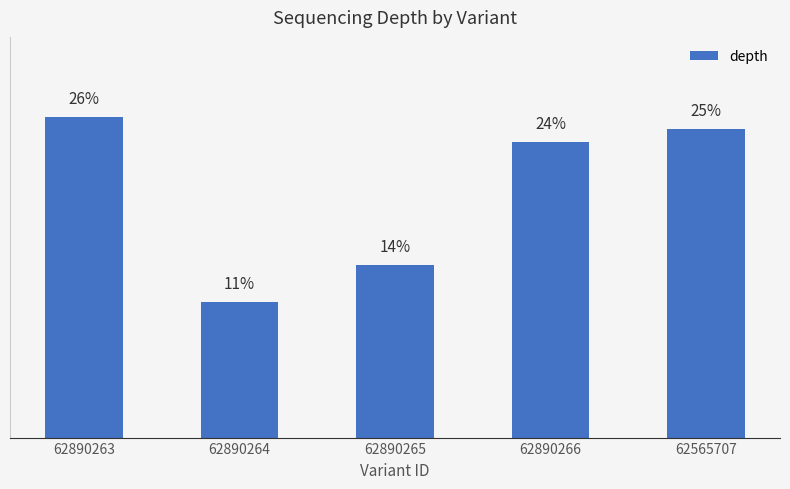

List the labels in order of value, largest first.

62890263, 62565707, 62890266, 62890265, 62890264